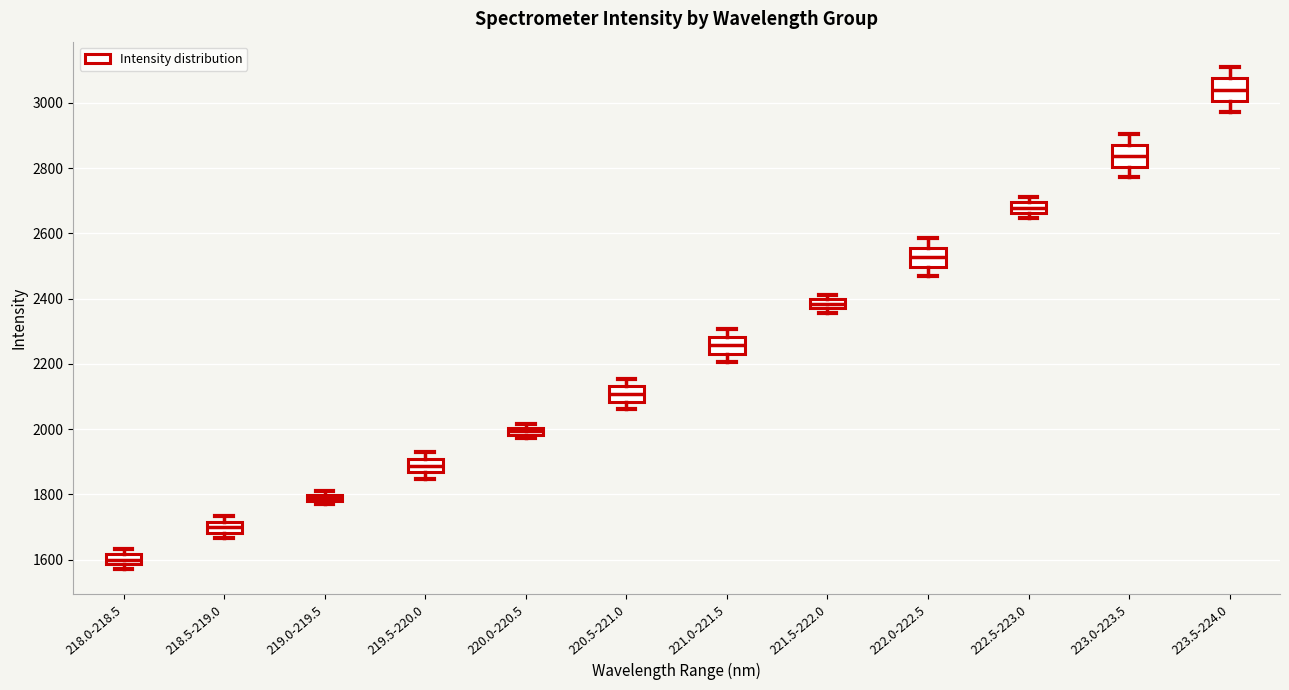

Where does the upper whisker of the box for 222.0-222.5 end on the y-axis? The values are not printed on the chart, so give them approximately, as read against the axis.

2580